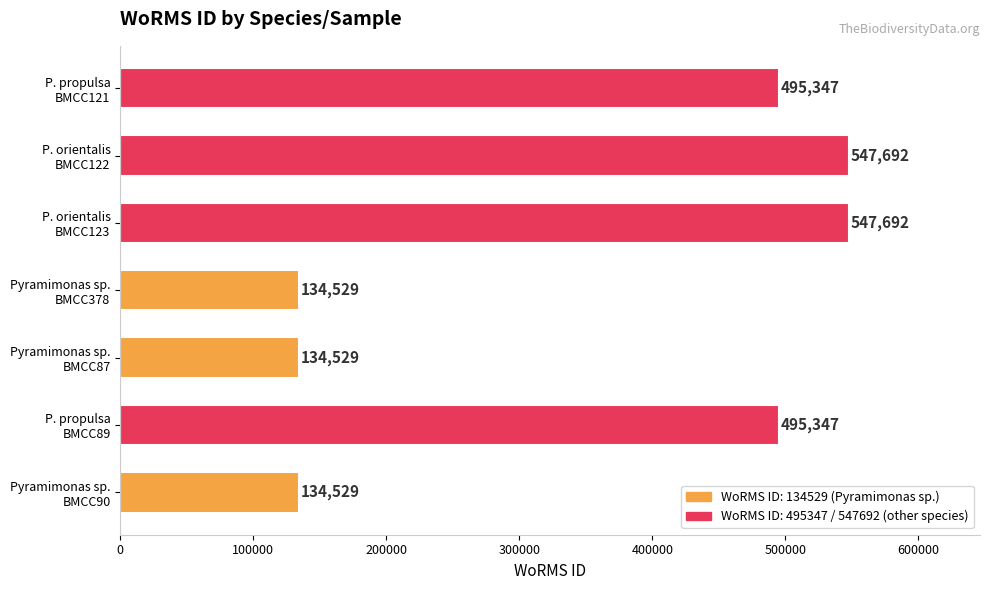

What is the average value?

355666